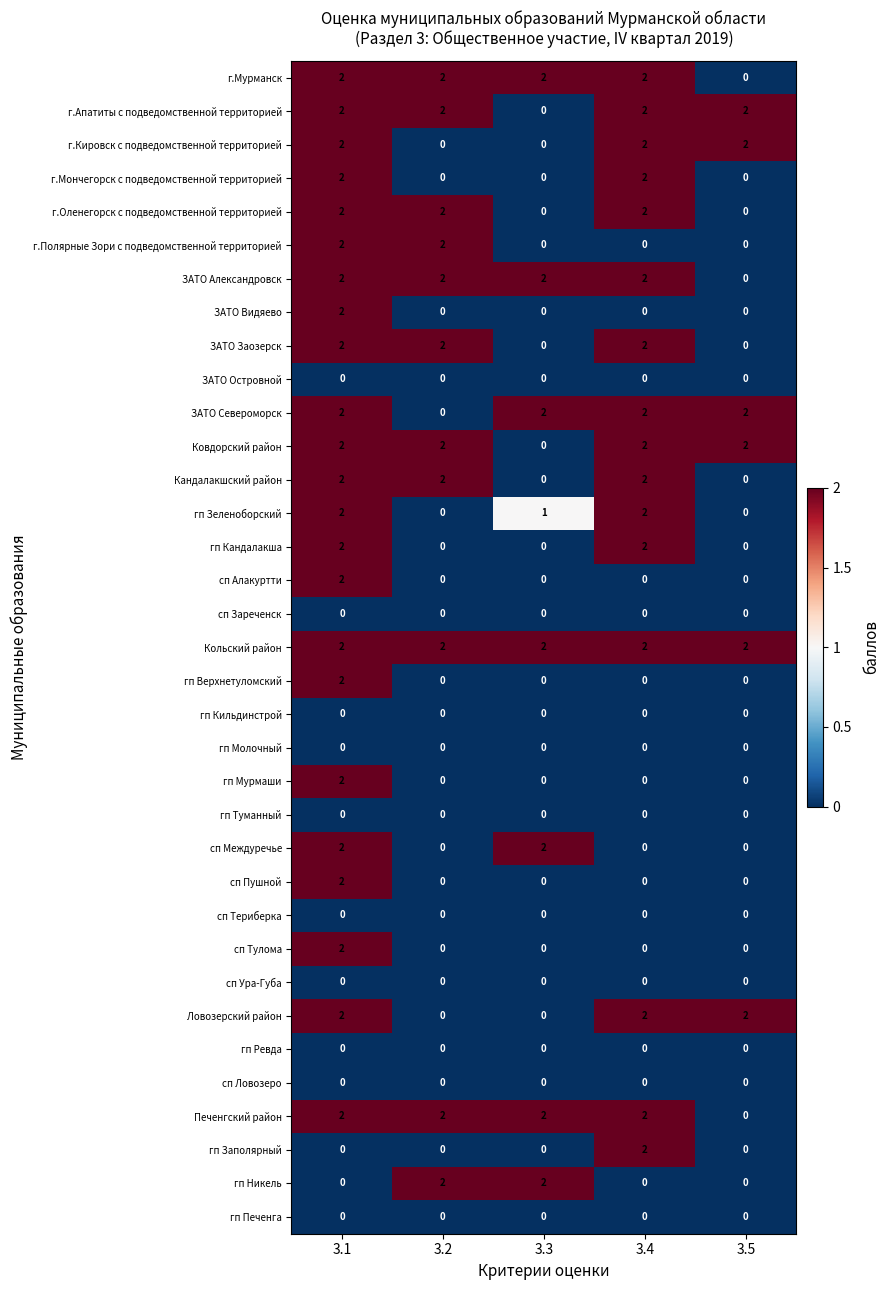

Which category has the highest value in the сп Тулома series?

3.1